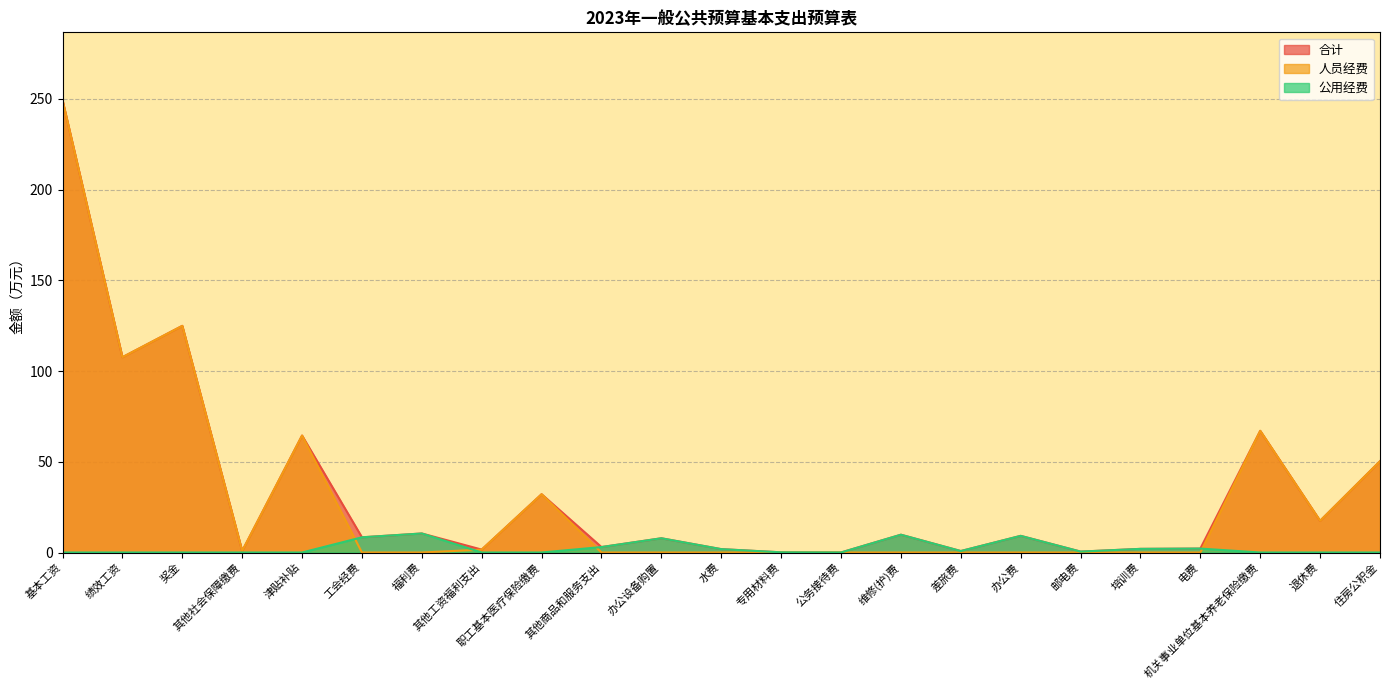

What is the value of the 合计 point at the 19th from the left?

2.0